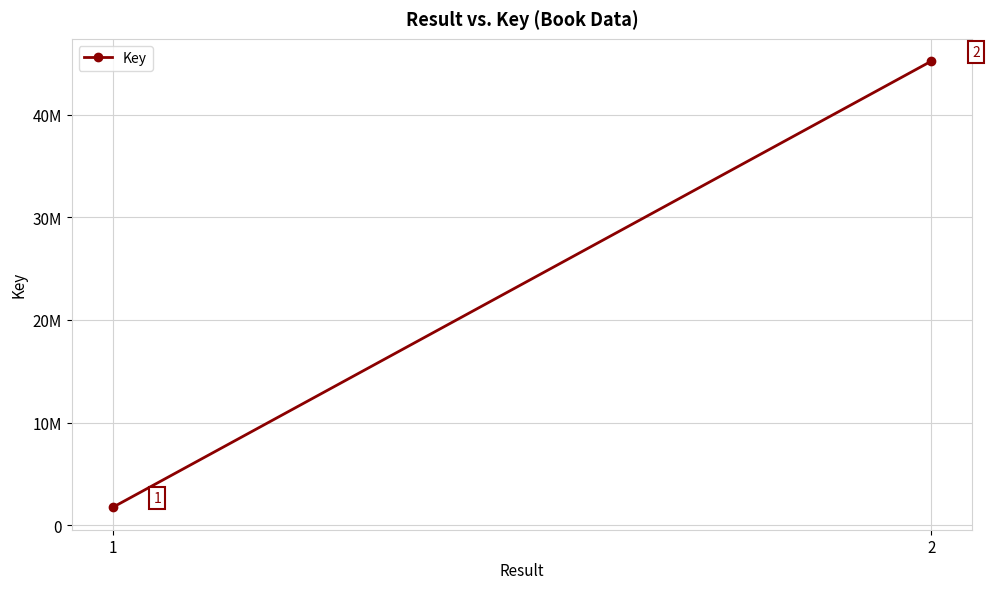

Which has a higher value, 2 or 1?

2